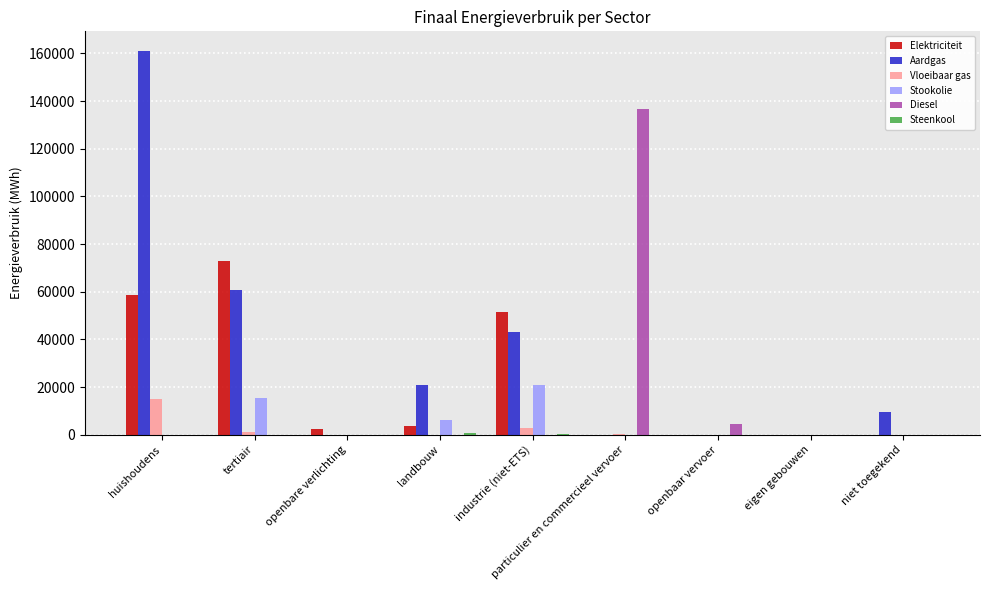

Which series has the widest spread of values?

Aardgas